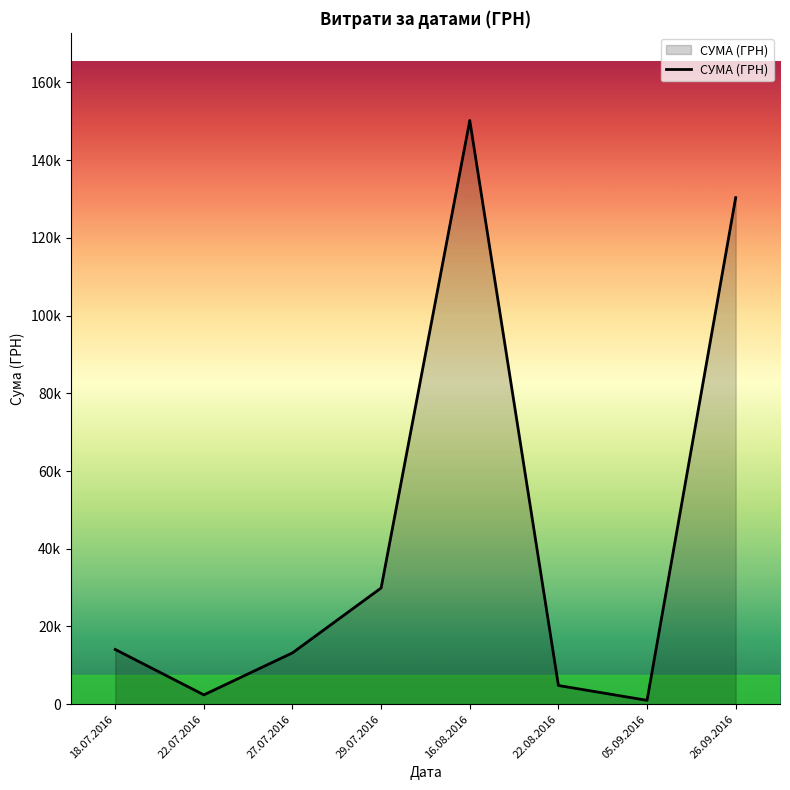

Does the chart have visible grid lines?

No